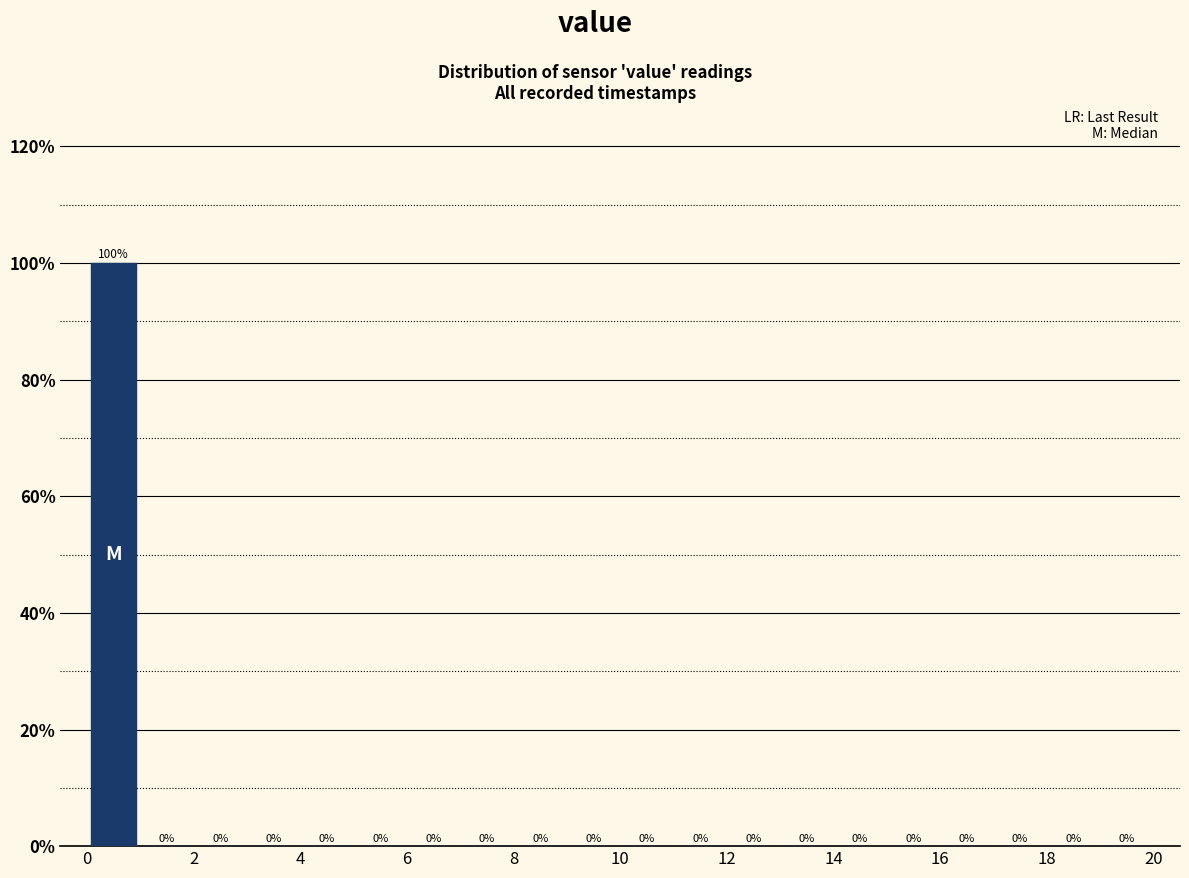

What is the height of the bar covering 0 to 1 on the x-axis?

100